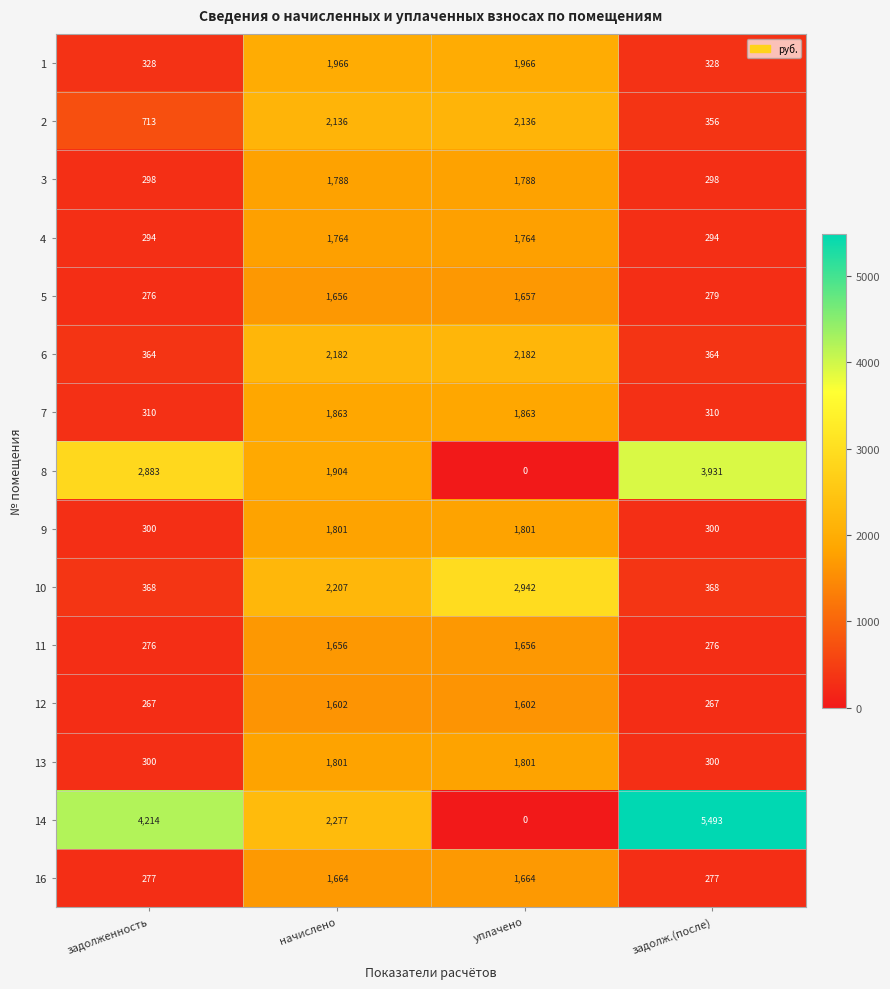

Which category has the lowest value across all series?

уплачено